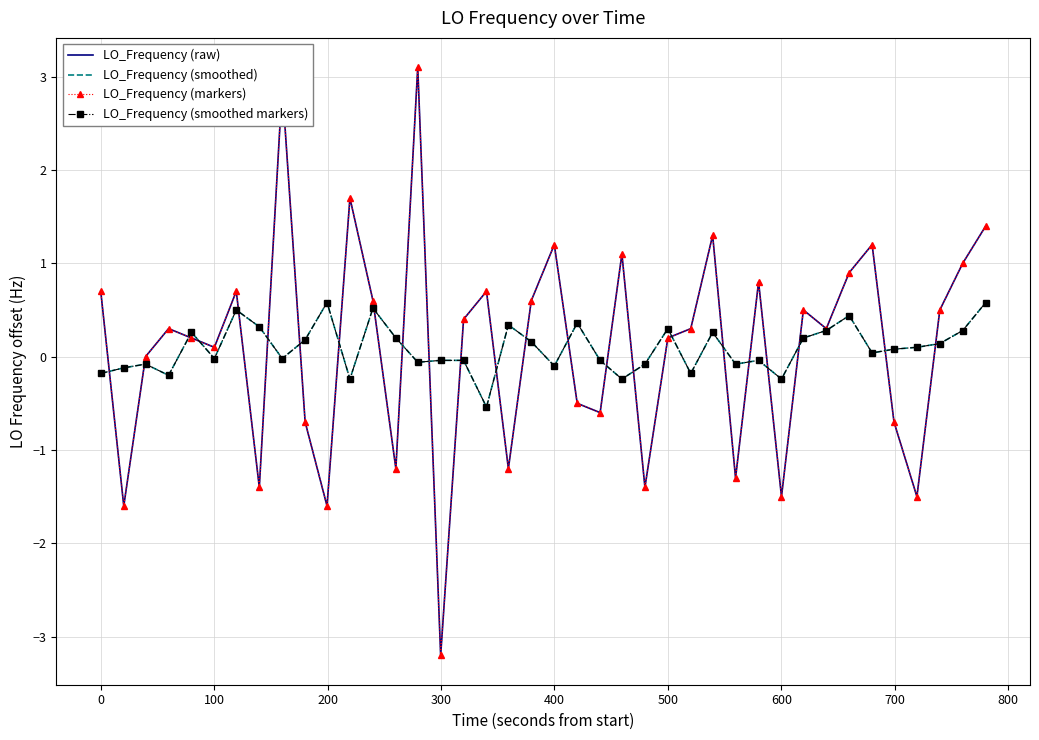

List the series in order of their peak value, highest first.

LO_Frequency (raw), LO_Frequency (markers), LO_Frequency (smoothed), LO_Frequency (smoothed markers)